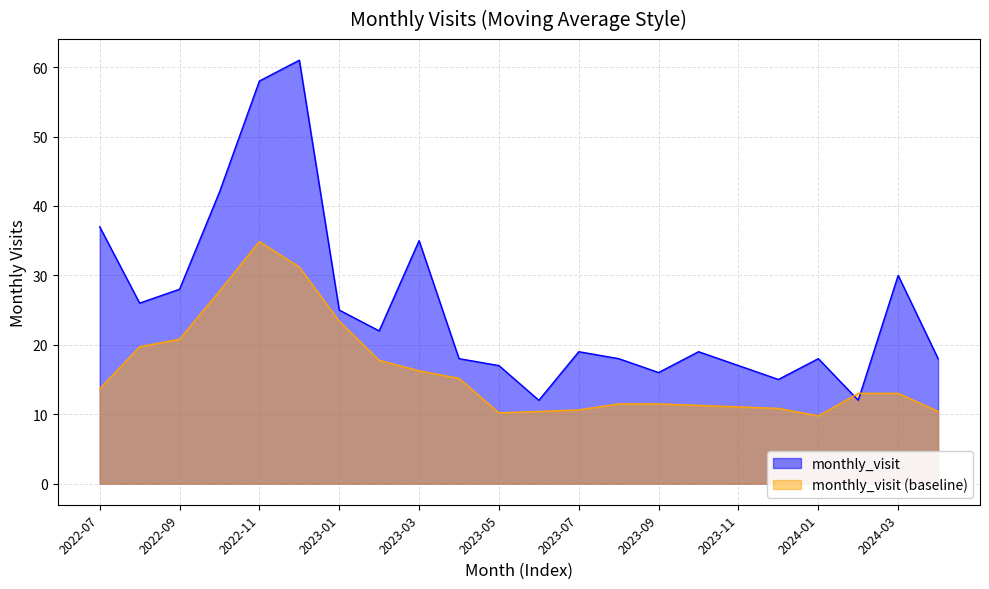

The chart shows a value of 35 at 2023-03. True or false?

True